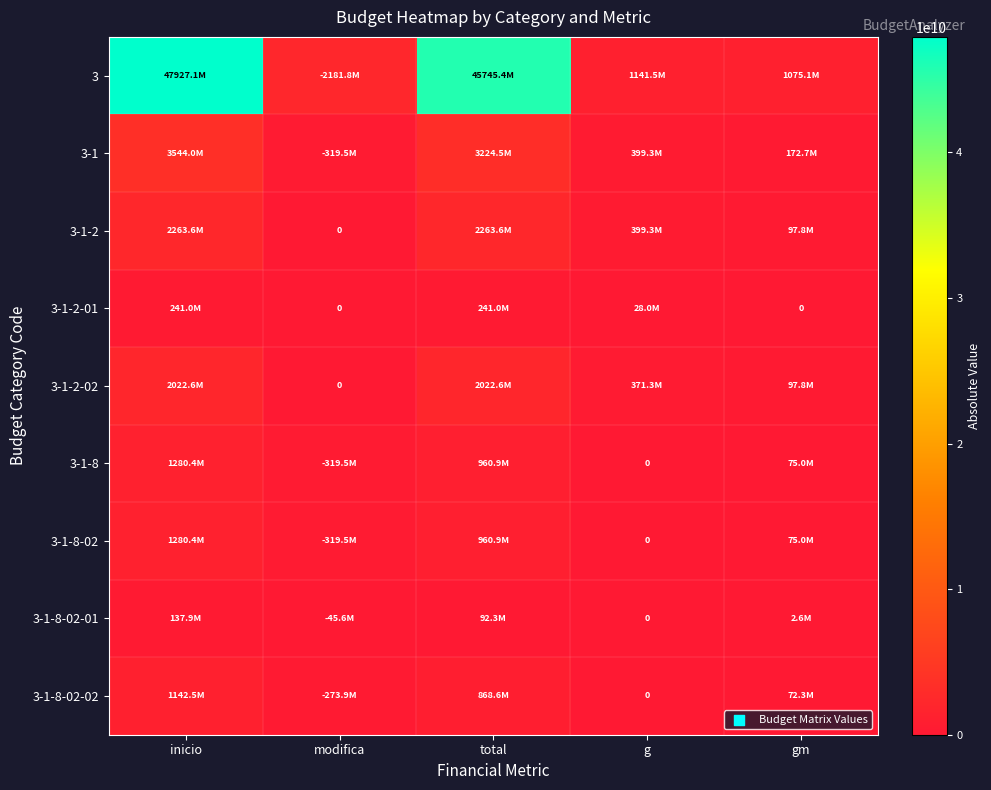

Is it true that 3-1-2-02 equals 915169328 at modifica?

False